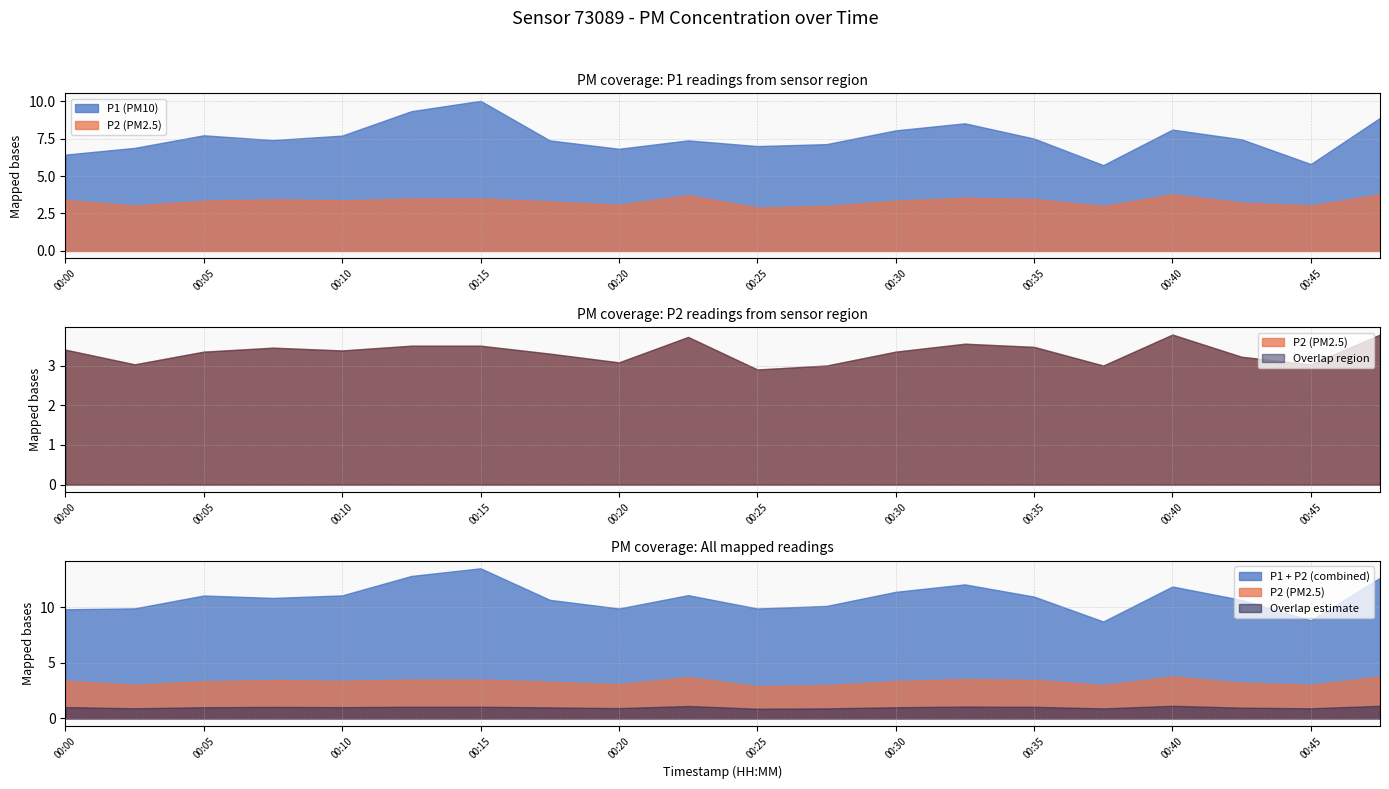

Does the chart have visible grid lines?

Yes